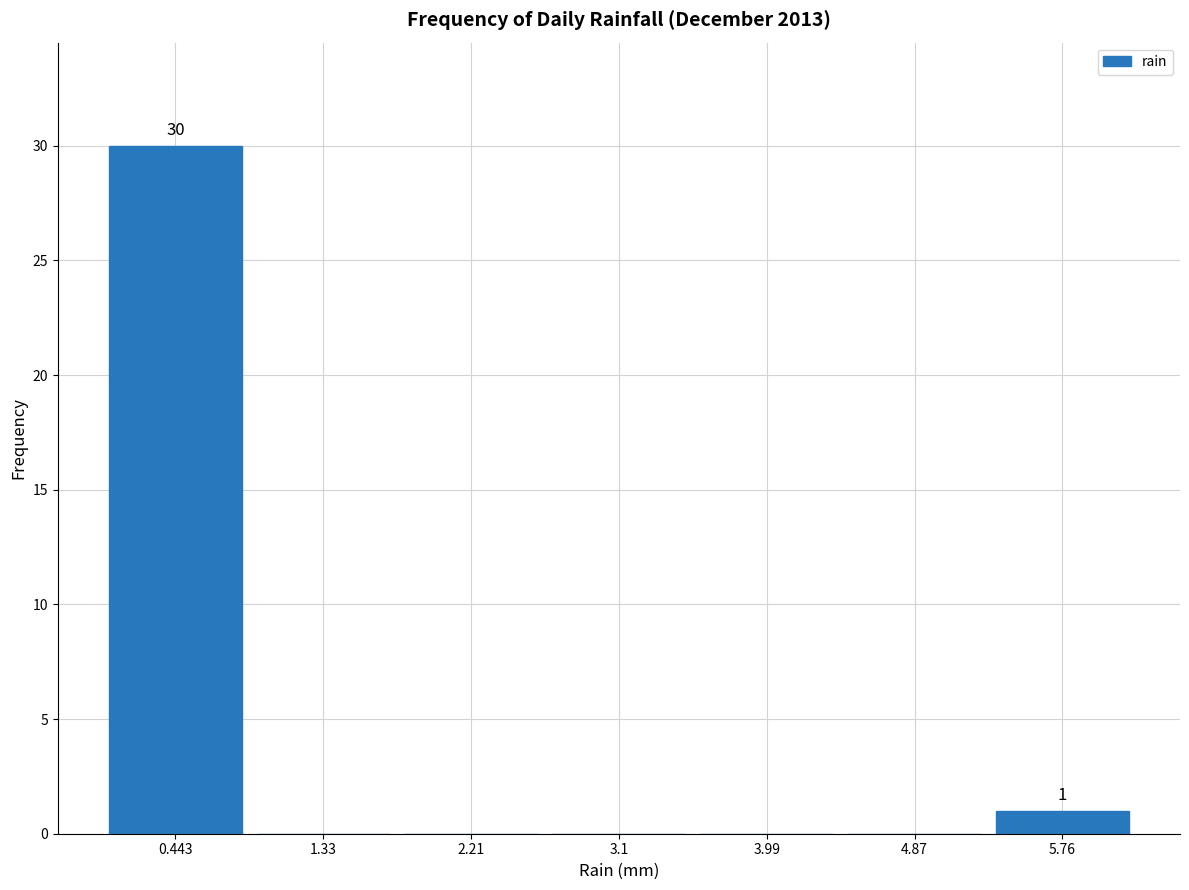

Which range on the x-axis has the tallest bar?

0.0 to 0.9